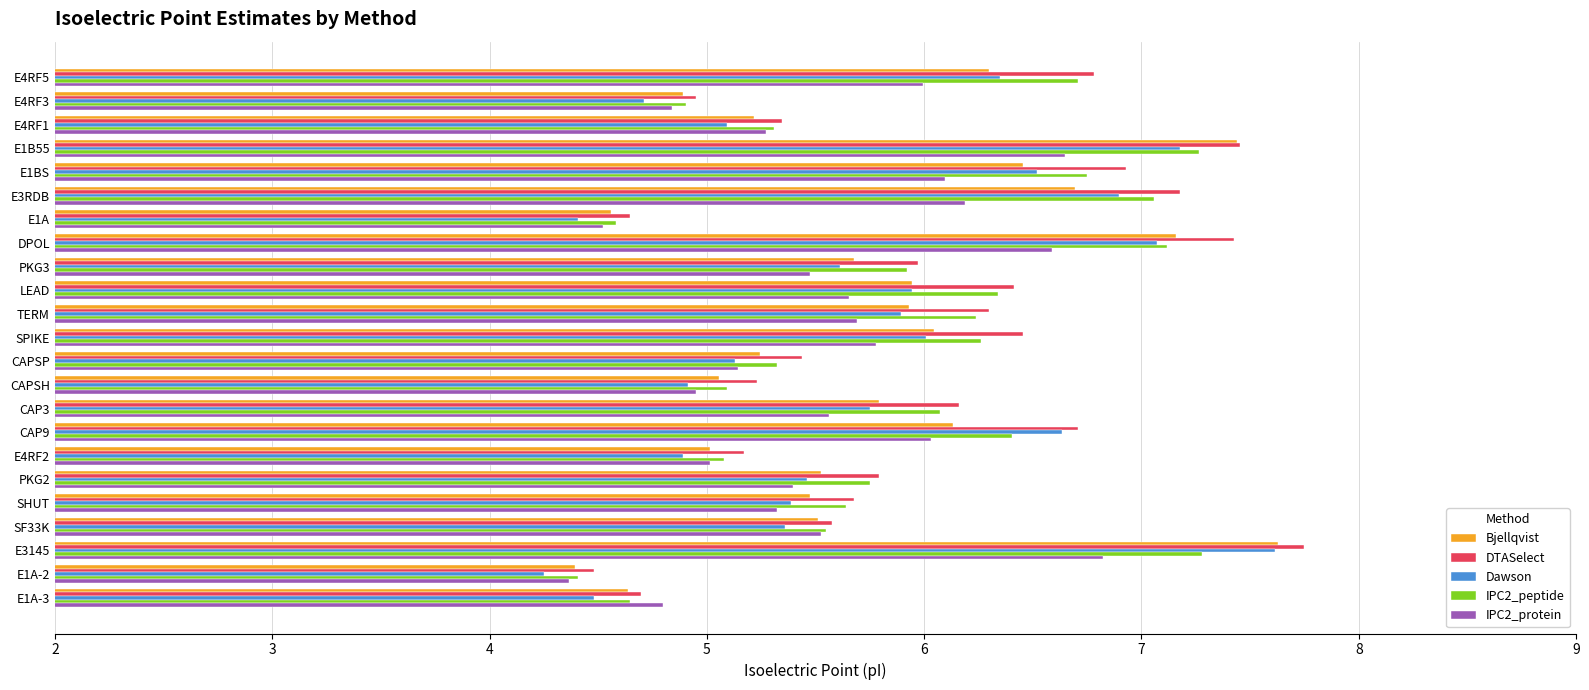

Read the IPC2_peptide value at E1A-2.

4.4